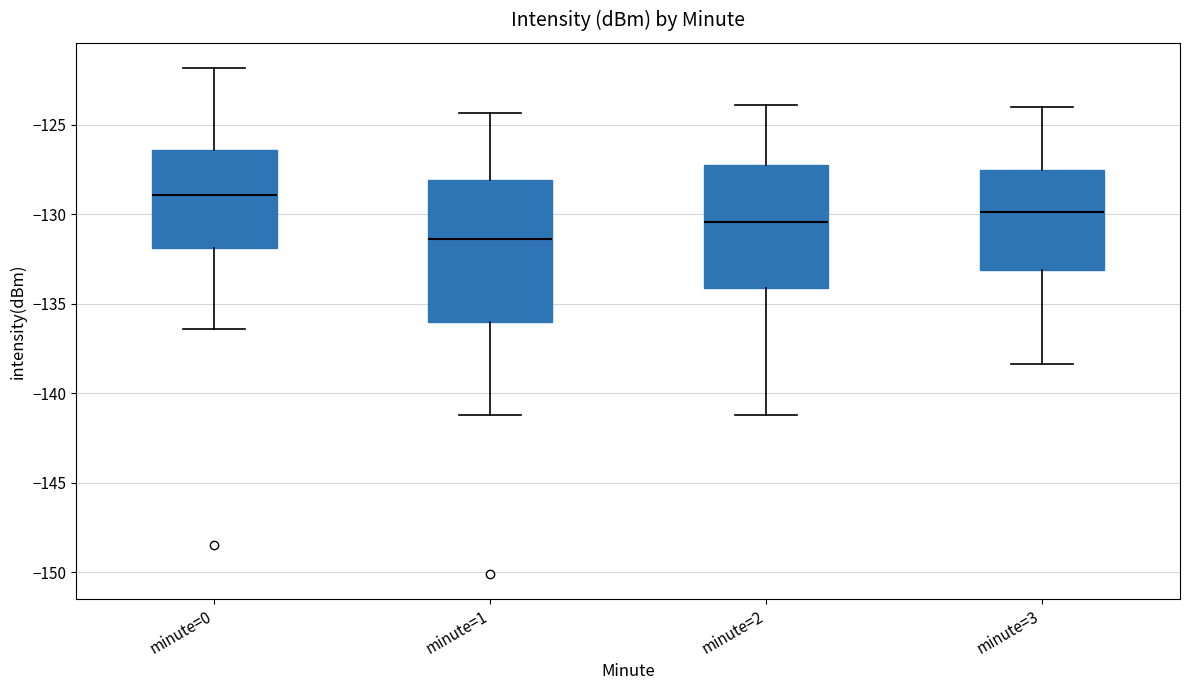

Reading left to right, transcribe this box plot: for each box, give where its median line is, the range the box spans, and where its two whiskers end, as read against the y-axis. The values are not printed on the chart, so give them approximately, as read against the axis.

minute=0: median -129.0, box -132.0 to -126.5, whiskers -136.5 to -122.0
minute=1: median -131.5, box -136.0 to -128.0, whiskers -141.0 to -124.5
minute=2: median -130.5, box -134.0 to -127.5, whiskers -141.0 to -124.0
minute=3: median -130.0, box -133.0 to -127.5, whiskers -138.5 to -124.0